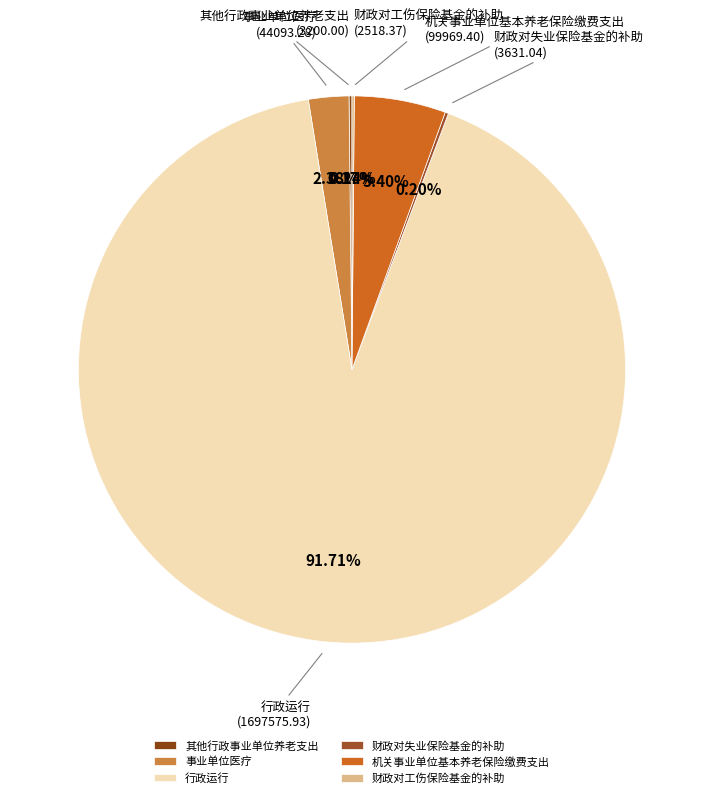

Does any single category account for the majority?

Yes